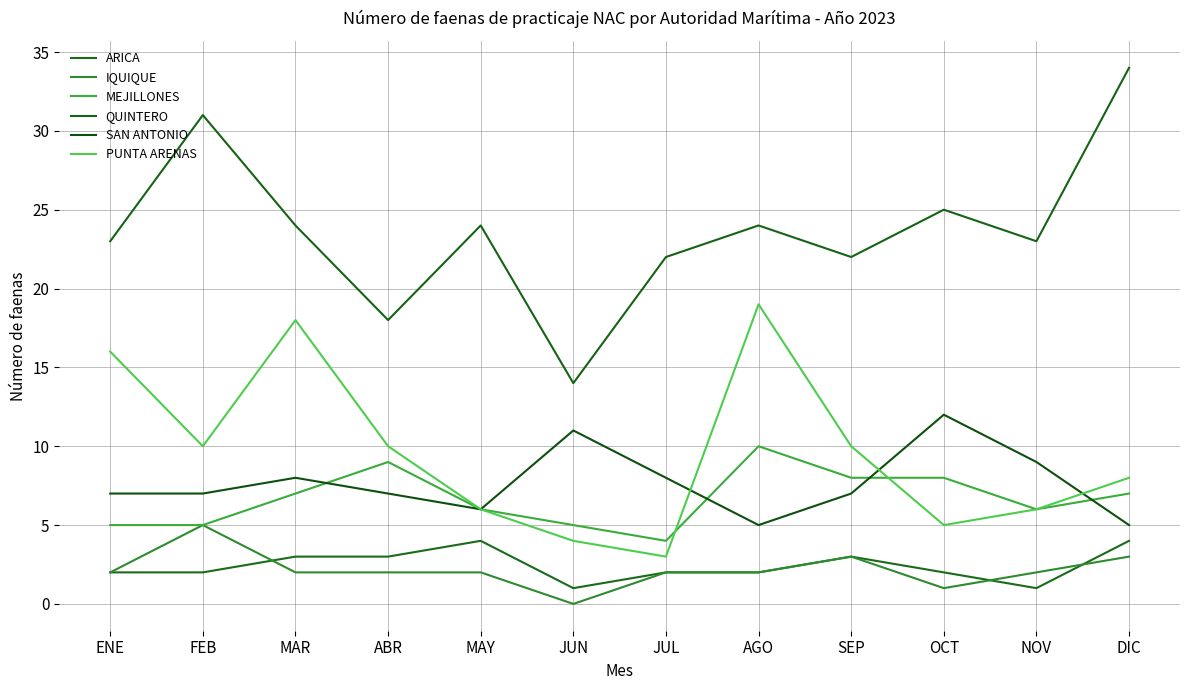

Reading left to right, list all the values displayed in this chart.

ARICA: 2	2	3	3	4	1	2	2	3	2	1	4
IQUIQUE: 2	5	2	2	2	0	2	2	3	1	2	3
MEJILLONES: 5	5	7	9	6	5	4	10	8	8	6	7
QUINTERO: 23	31	24	18	24	14	22	24	22	25	23	34
SAN ANTONIO: 7	7	8	7	6	11	8	5	7	12	9	5
PUNTA ARENAS: 16	10	18	10	6	4	3	19	10	5	6	8